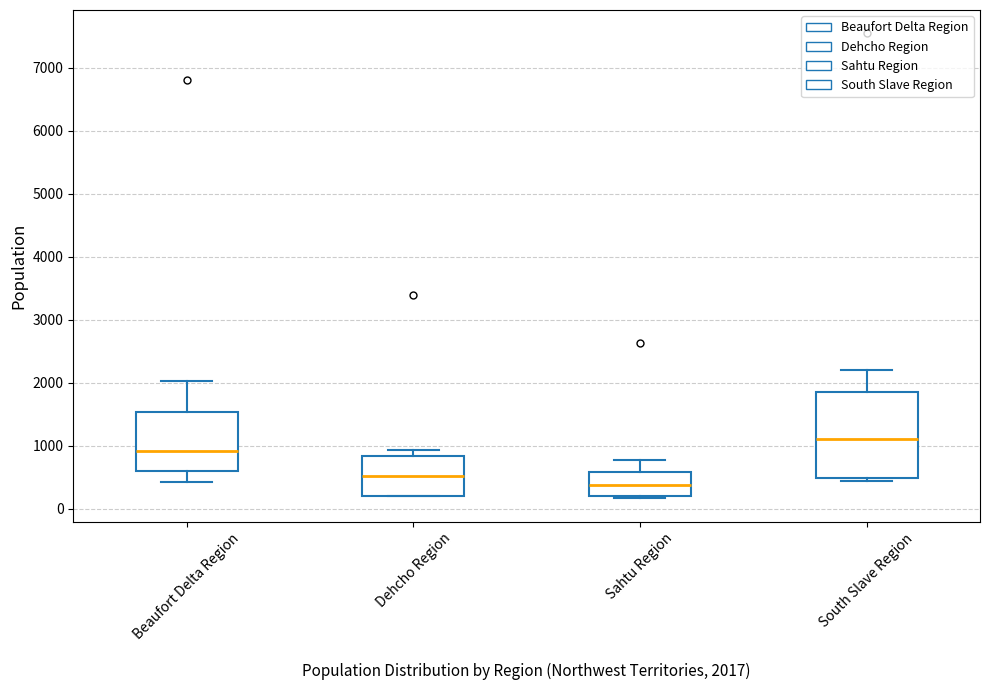

Which box has the lowest median line?

Sahtu Region